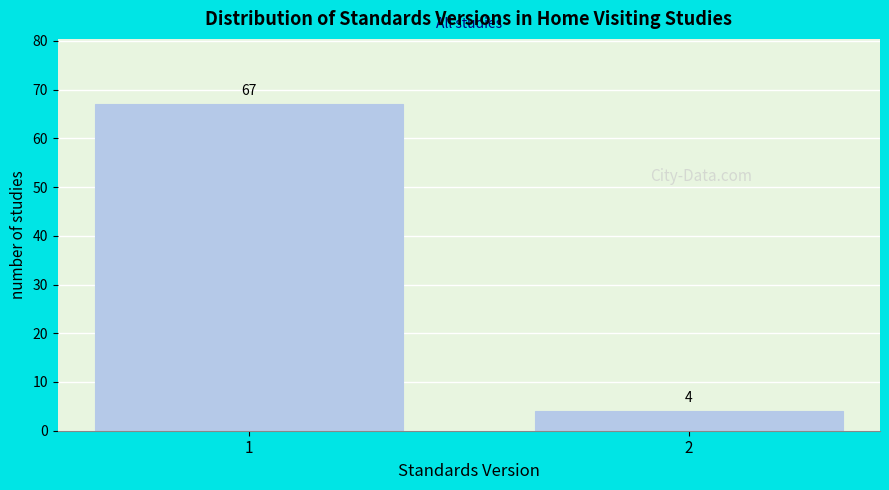

Reading left to right, extract all data points from this chart.

67	4